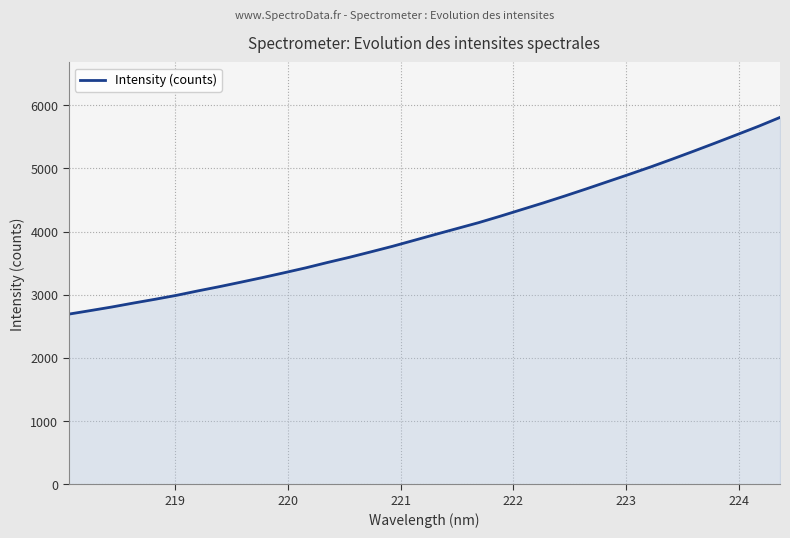

How many lines are shown in the chart?

1